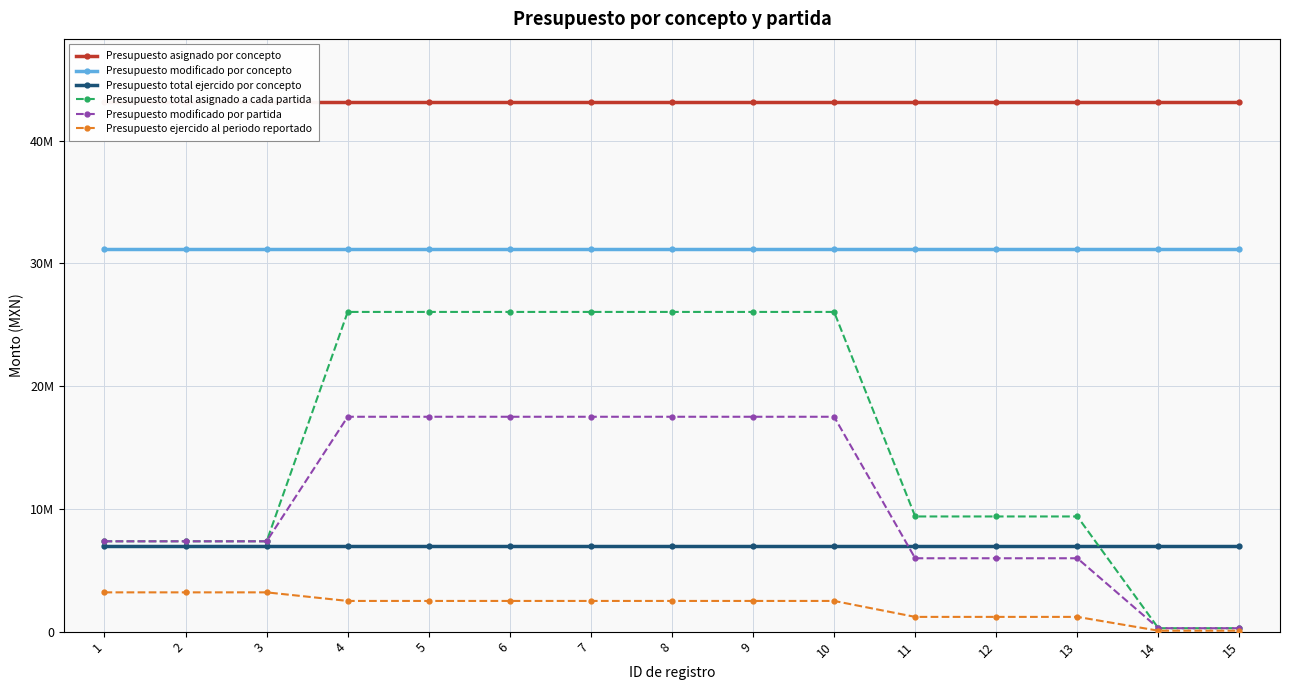

What is the value of the Presupuesto modificado por partida point at the 9th from the left?

17507951.6